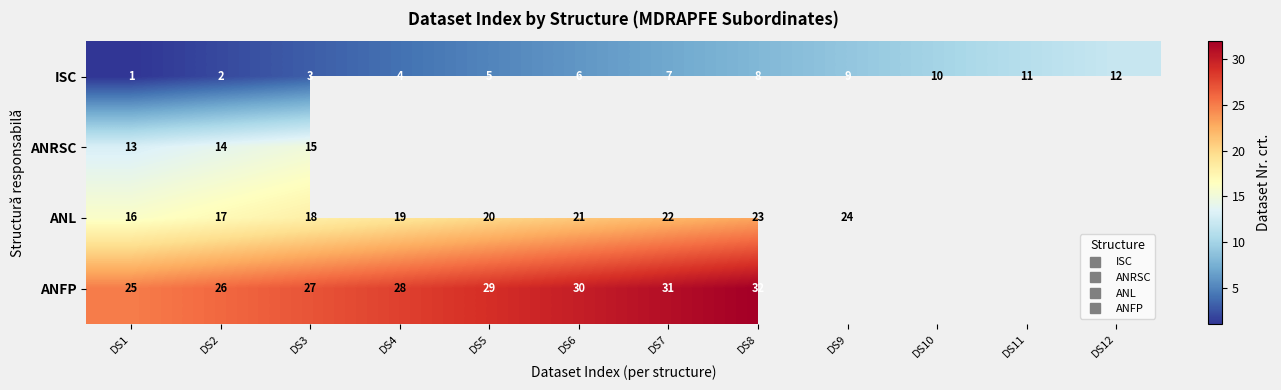

Which series has the widest spread of values?

ISC